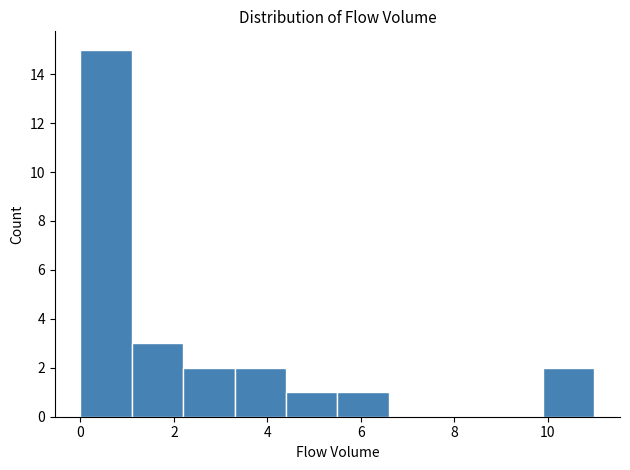

Reading left to right, transcribe this chart: for each bar, give the range it covers on the x-axis and its height. Neither the bar edges nor the heights are printed on the chart, so give them approximately, as read against the axes.

0.0 to 1.1: 15
1.1 to 2.2: 3
2.2 to 3.3: 2
3.3 to 4.4: 2
4.4 to 5.5: 1
5.5 to 6.6: 1
6.6 to 7.7: 0
7.7 to 8.8: 0
8.8 to 9.9: 0
9.9 to 11.0: 2